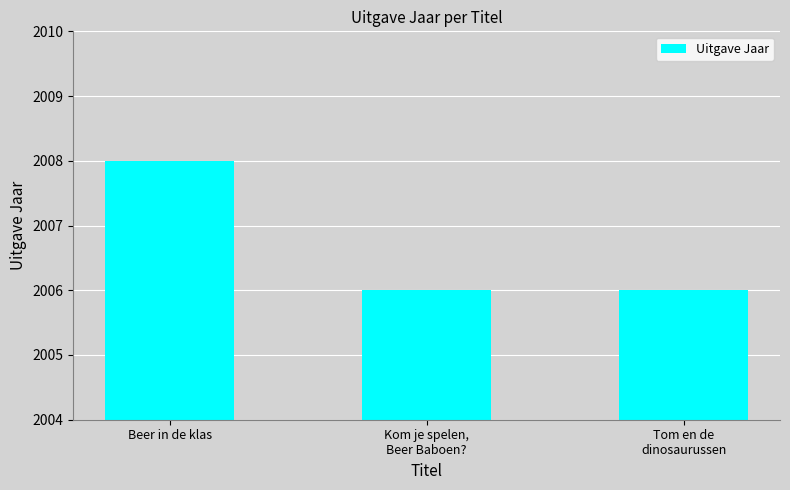

Which has a higher value, Beer in de klas or Tom en de
dinosaurussen?

Beer in de klas